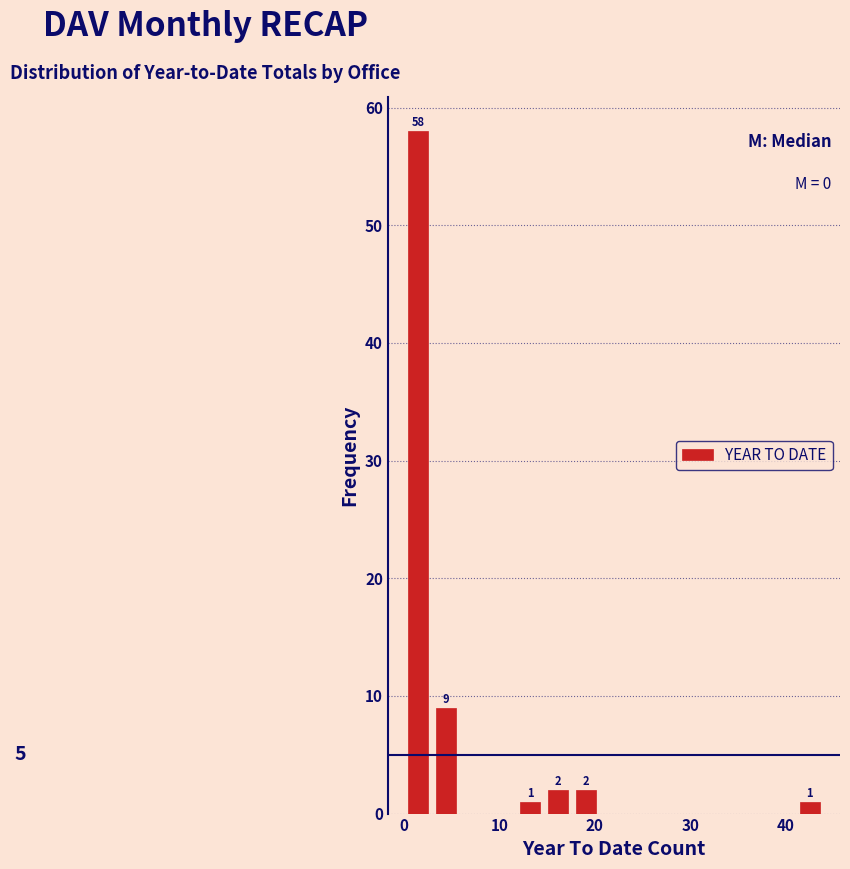

Around what value on the x-axis is the tallest bar? Give the approximate position of its centre, as read against the axis.

1